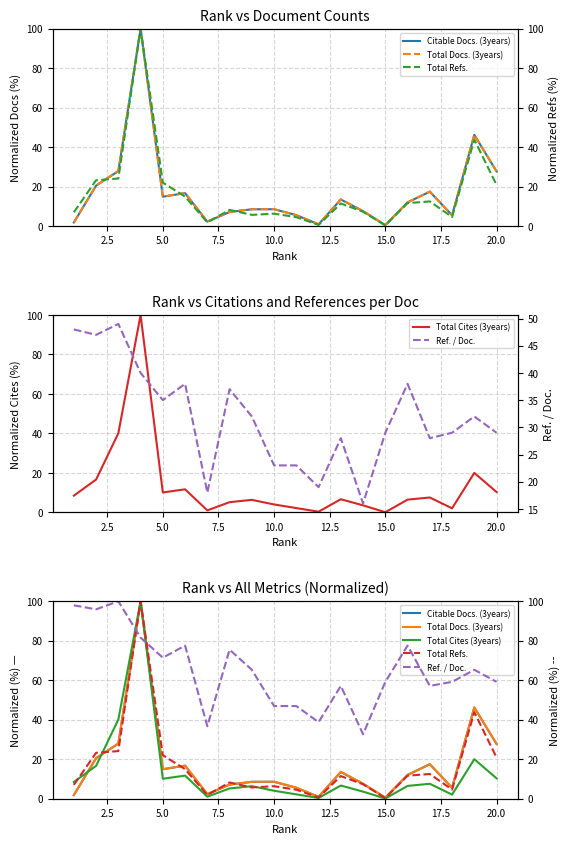

Is the value of Total Cites (3years) at 20.0 greater than the value of Ref. / Doc. at 2.5?

No